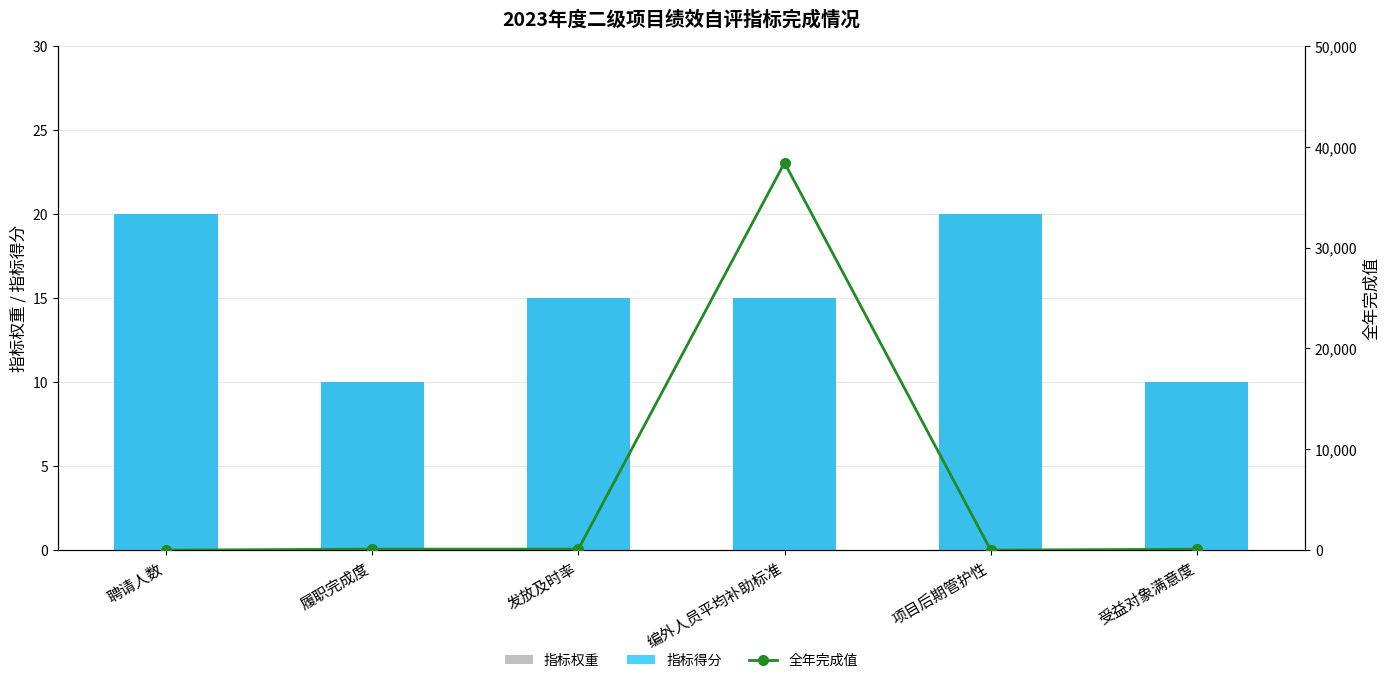

At which category does the chart reach its minimum across all series?

聘请人数